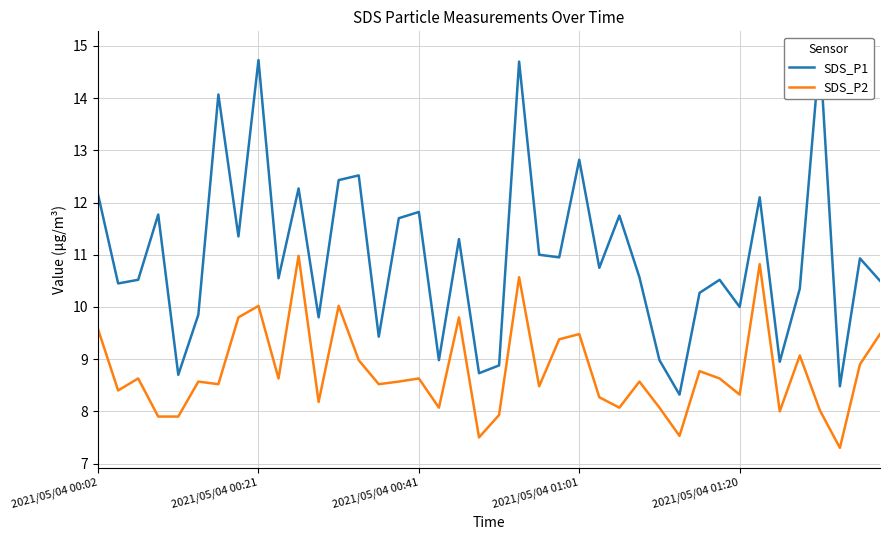

At which category is the sum across all series the highest?

21